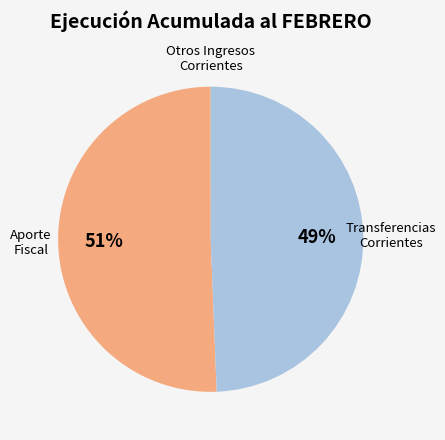

Is there any slice that represents more than half of the pie?

Yes